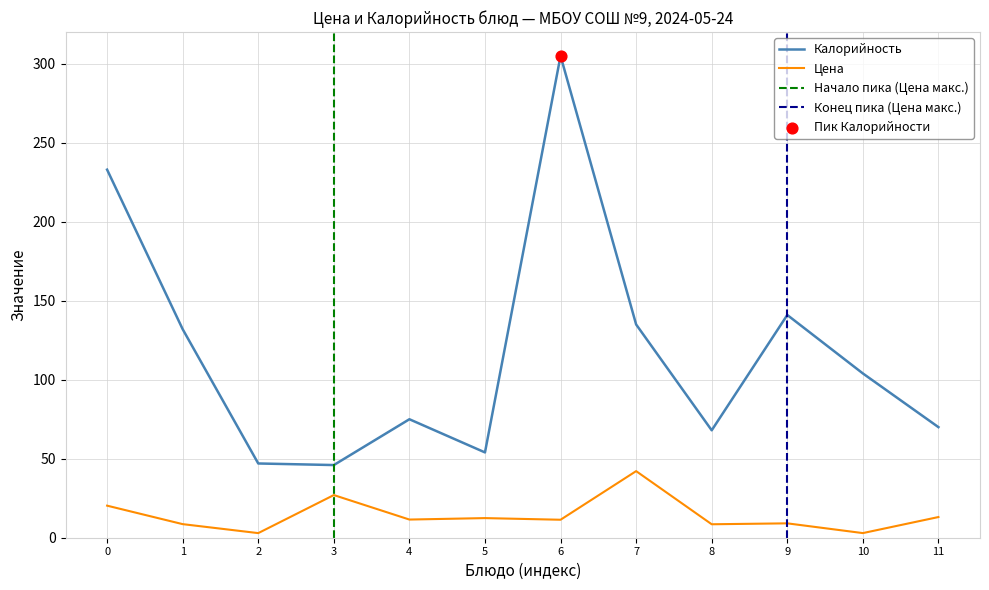

Which series has the largest total across all categories?

Калорийность